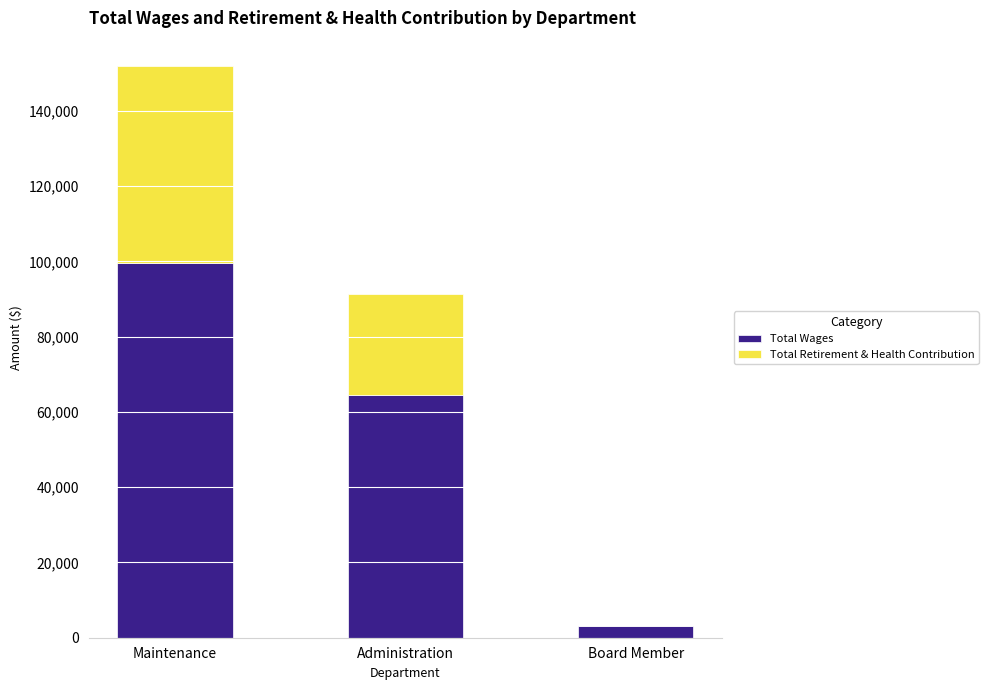

Where is Total Wages nearest to the value 51270?

Administration